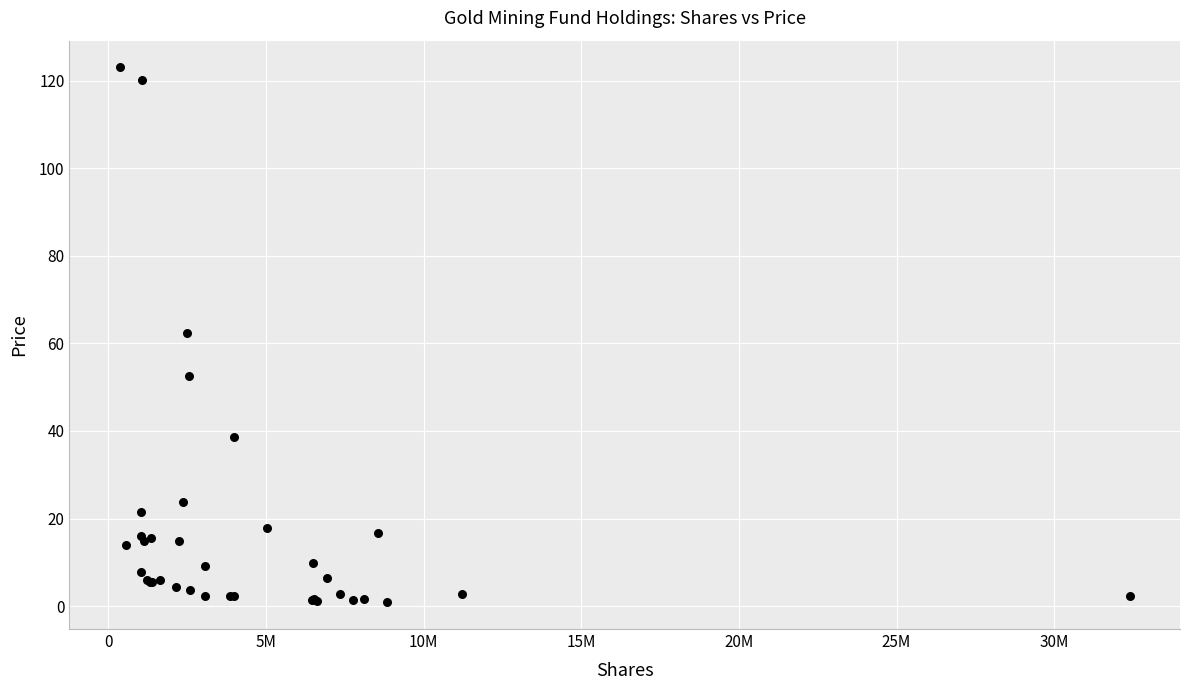

What Y value in the scatter plot is closest to 61?

62.4